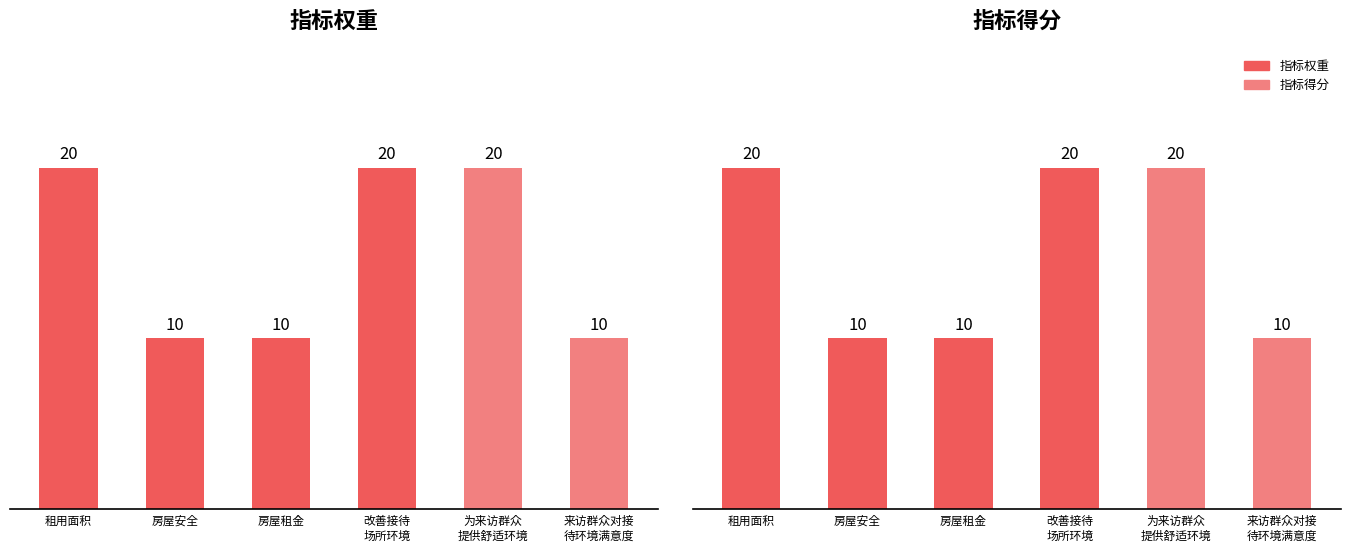

Count the 指标权重 values in the range 10 to 20.

6